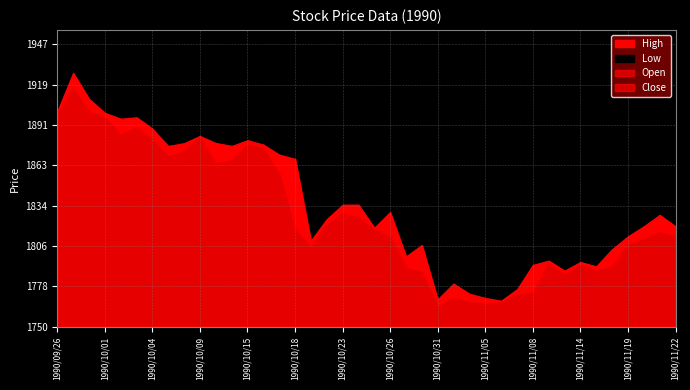

Rank the series at 1990/10/05 from highest to lowest value.

High, Close, Open, Low